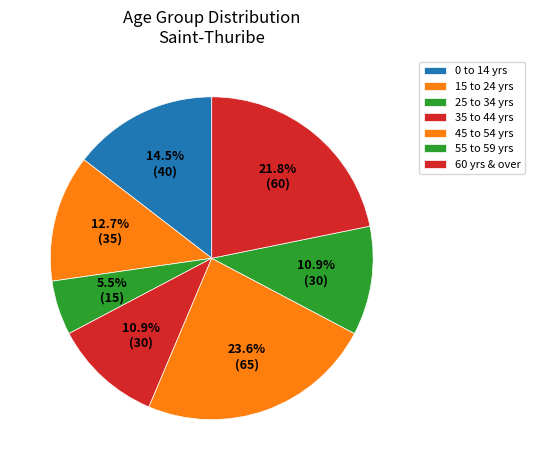

Count the number of slices in the pie.

7